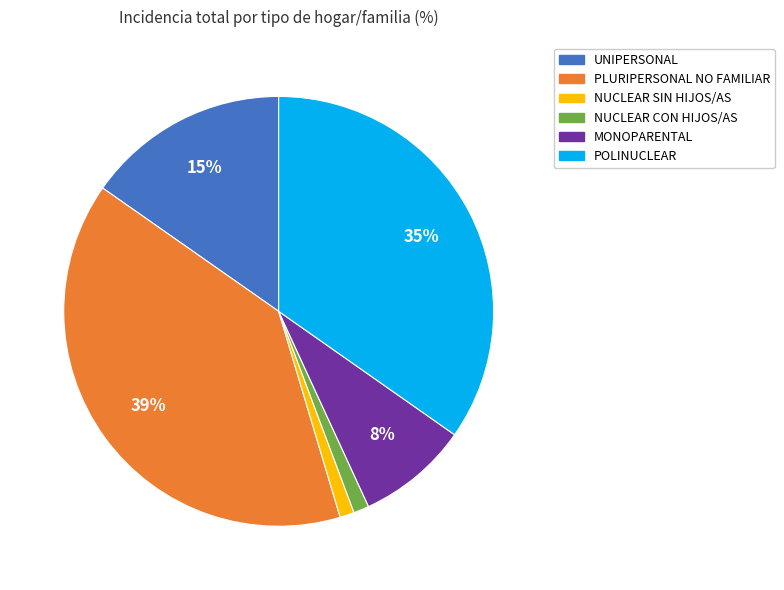

Does NUCLEAR CON HIJOS/AS account for over 50% of the chart?

No